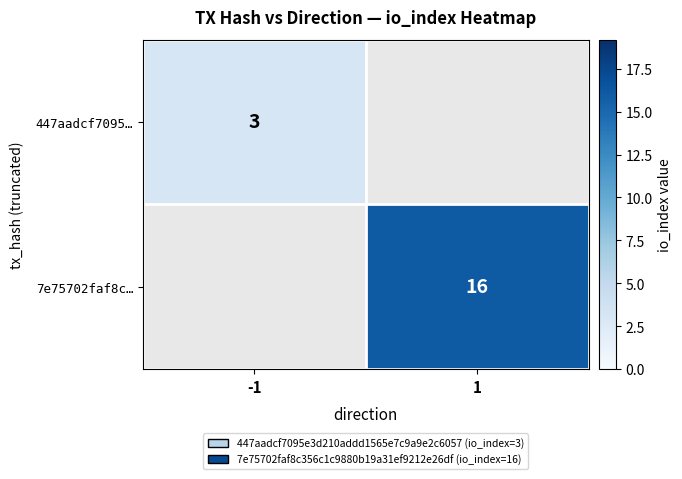

True or false: 7e75702faf8c… has a value of 16 at 1.

True